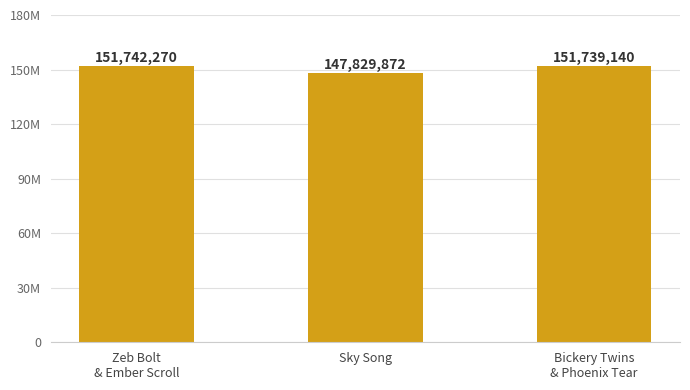

Read the value at Bickery Twins
& Phoenix Tear.

151739140